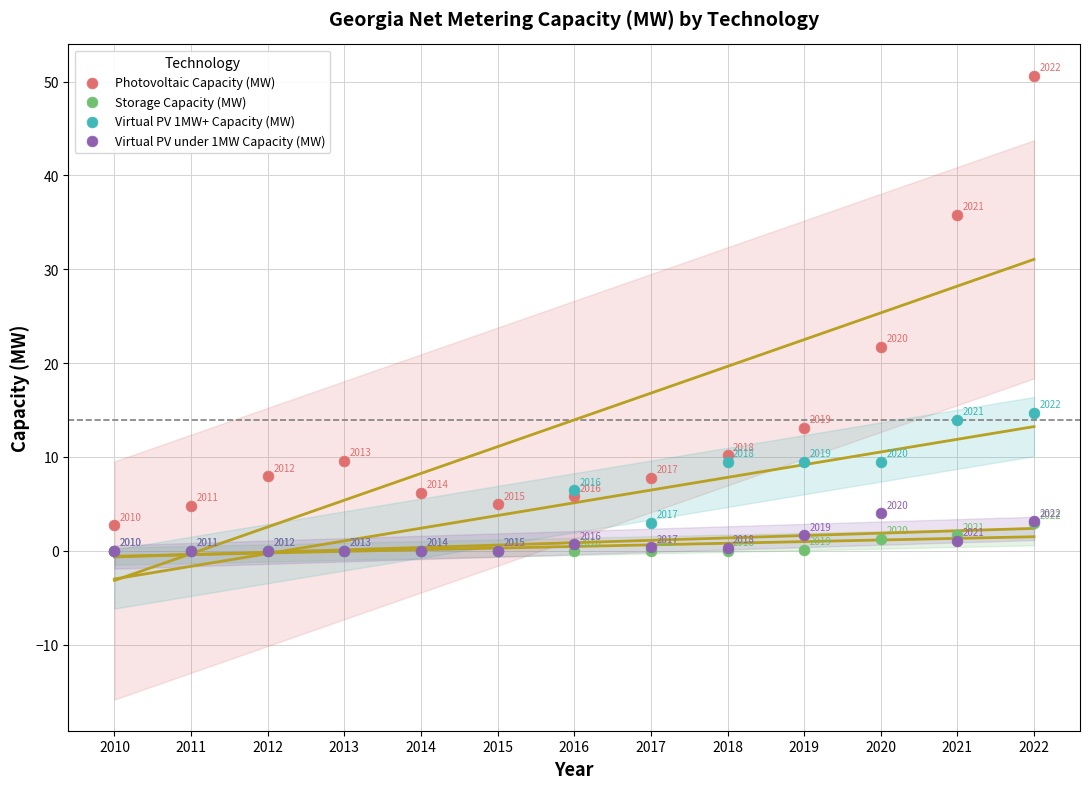

In the Virtual PV under 1MW Capacity (MW) series, what Y value is closest to 1?

1.1